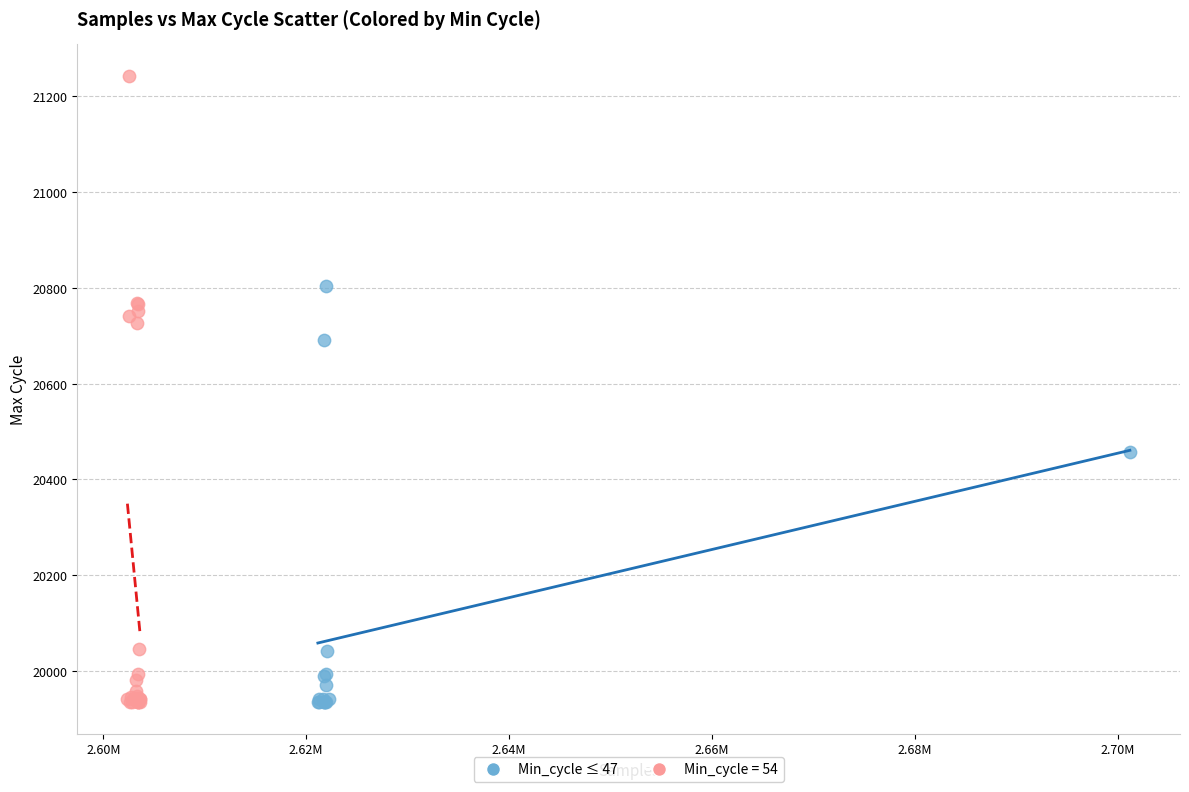

Which series reaches the maximum Y coordinate?

Min_cycle = 54